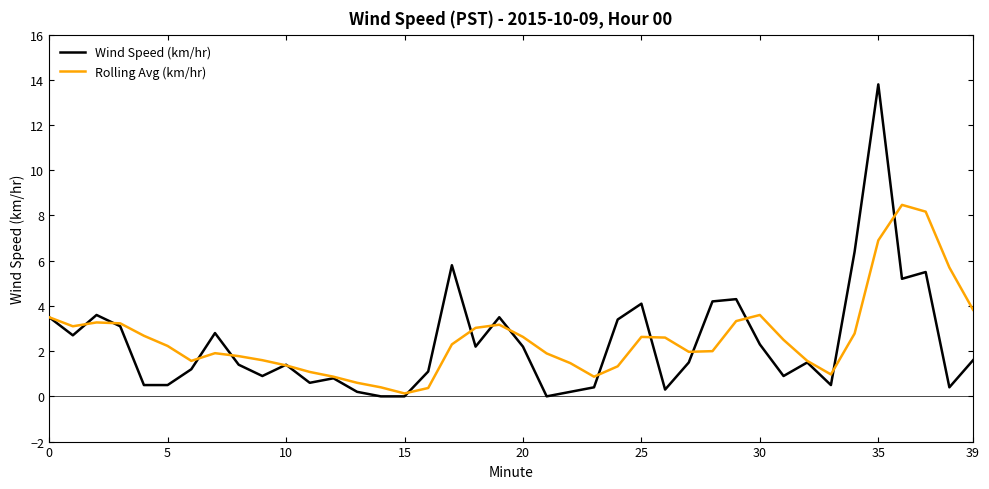

How many interior local peaks does the Wind Speed (km/hr) series have?

11